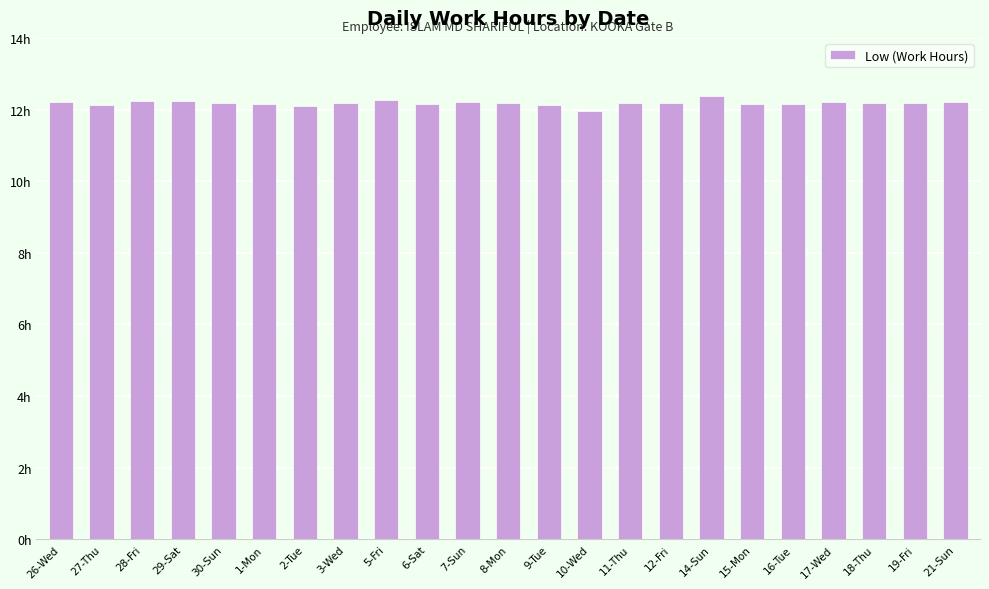

List the labels in order of value, smallest first.

10-Wed, 2-Tue, 27-Thu, 9-Tue, 1-Mon, 6-Sat, 15-Mon, 16-Tue, 3-Wed, 8-Mon, 11-Thu, 19-Fri, 30-Sun, 12-Fri, 18-Thu, 7-Sun, 26-Wed, 17-Wed, 21-Sun, 28-Fri, 29-Sat, 5-Fri, 14-Sun